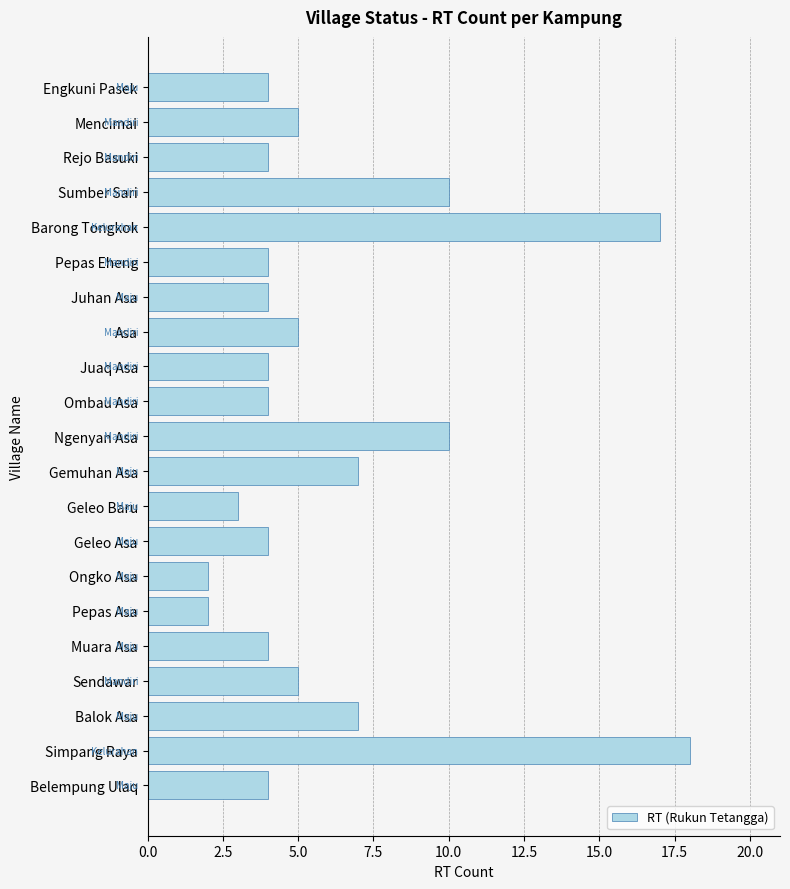

Reading bottom to top, transcribe all the data shown in this chart.

Belempung Ulaq=4	Simpang Raya=18	Balok Asa=7	Sendawar=5	Muara Asa=4	Pepas Asa=2	Ongko Asa=2	Geleo Asa=4	Geleo Baru=3	Gemuhan Asa=7	Ngenyan Asa=10	Ombau Asa=4	Juaq Asa=4	Asa=5	Juhan Asa=4	Pepas Eheng=4	Barong Tongkok=17	Sumber Sari=10	Rejo Basuki=4	Mencimai=5	Engkuni Pasek=4